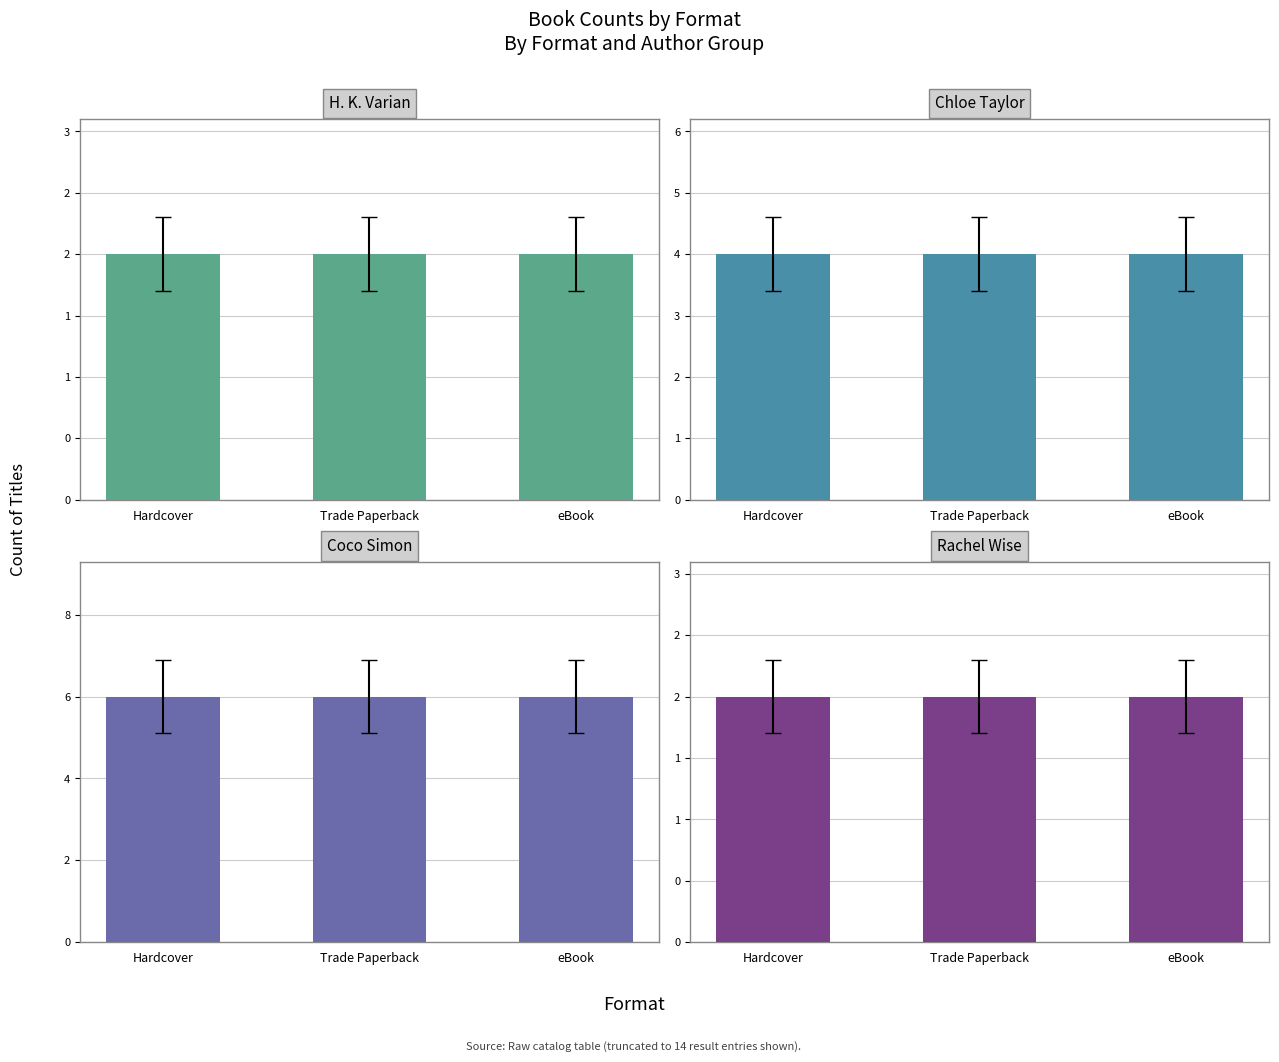

How many data points does each series have?

3